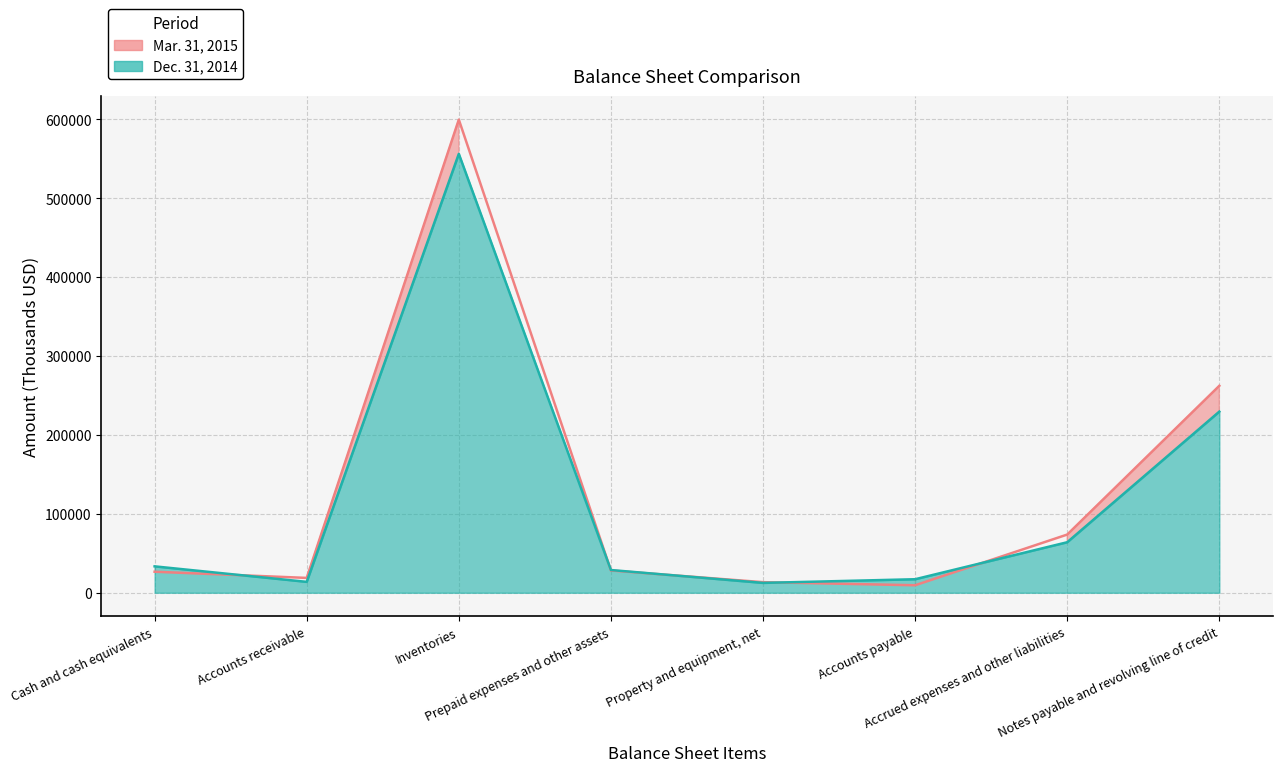

Which series changed the most between Cash and cash equivalents and Prepaid expenses and other assets?

Dec. 31, 2014